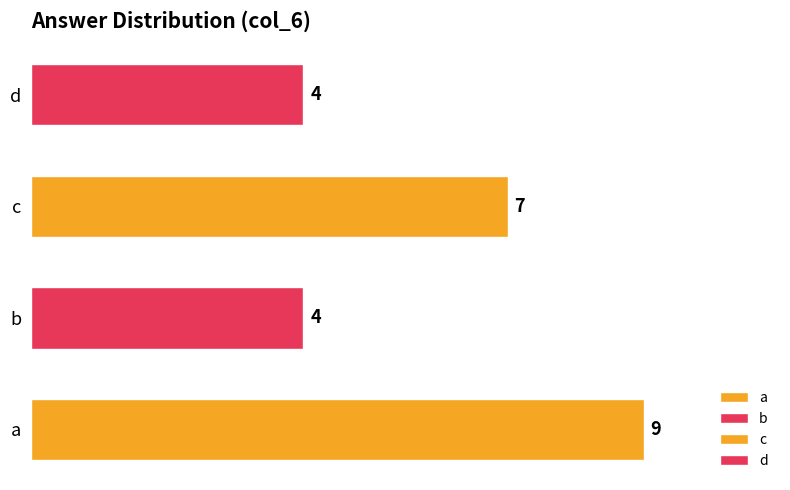

List the labels in order of value, largest first.

a, c, b, d